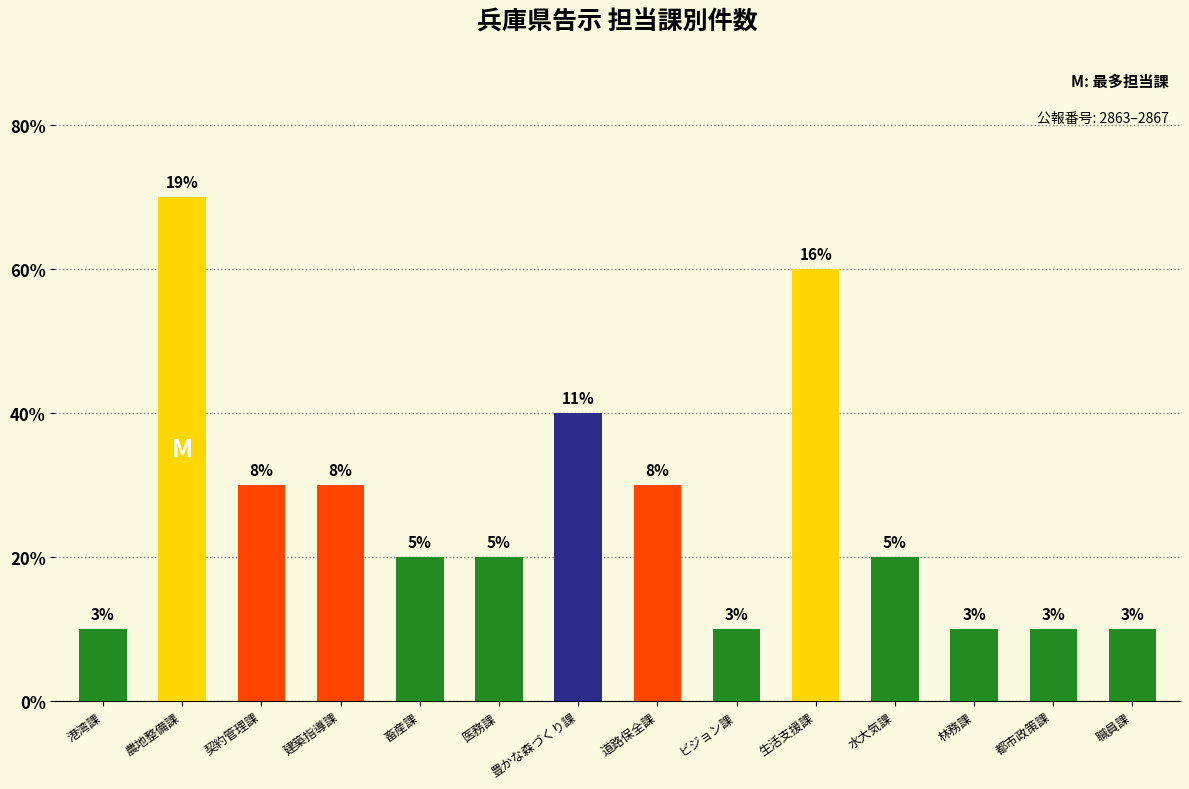

What is the greatest value displayed?

7